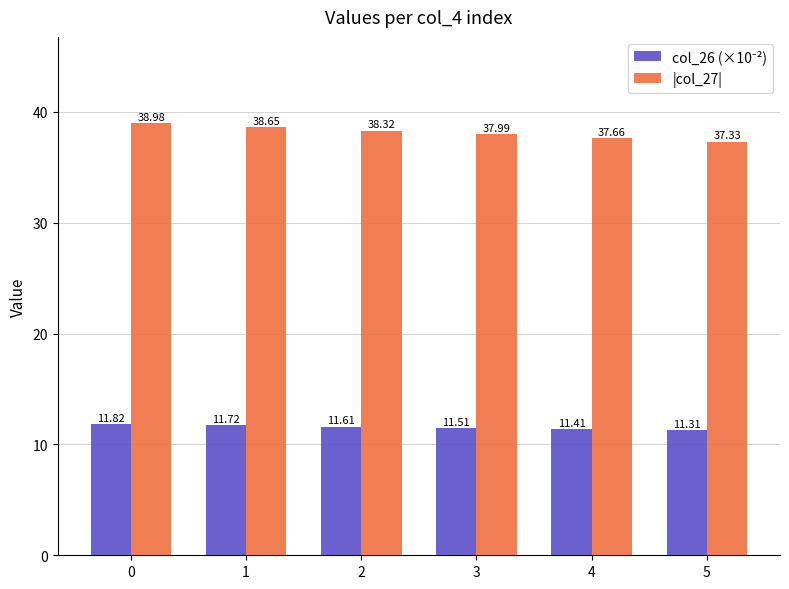

Count the number of data series in this chart.

2